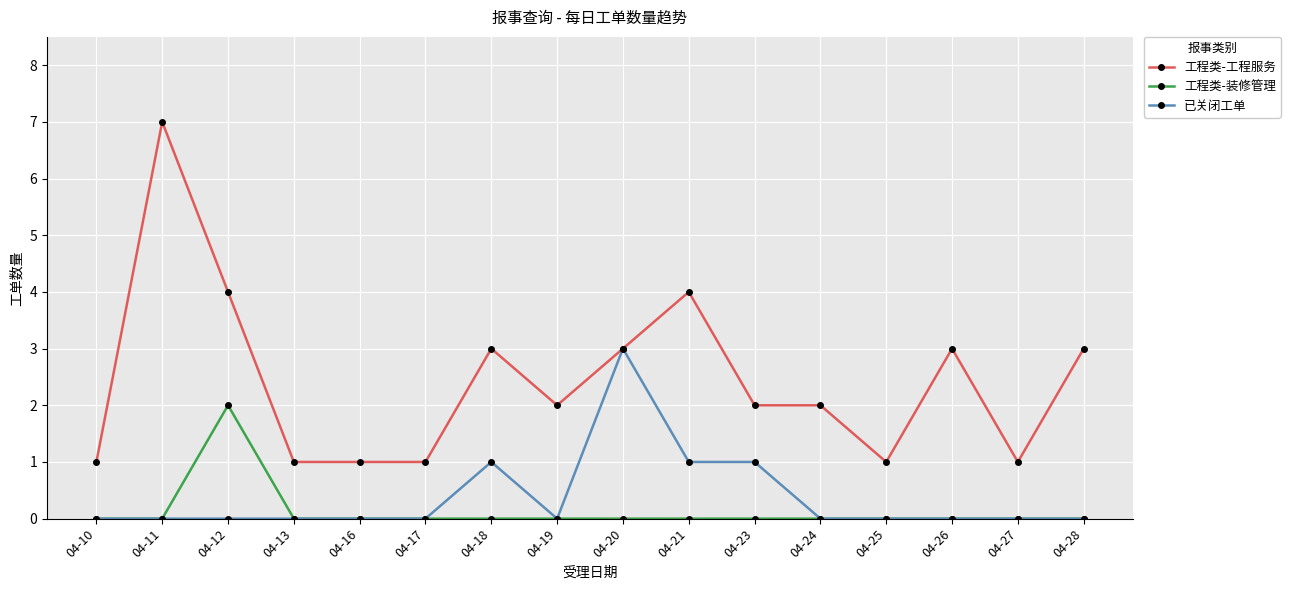

True or false: 工程类-装修管理 and 工程类-工程服务 cross at least once.

False